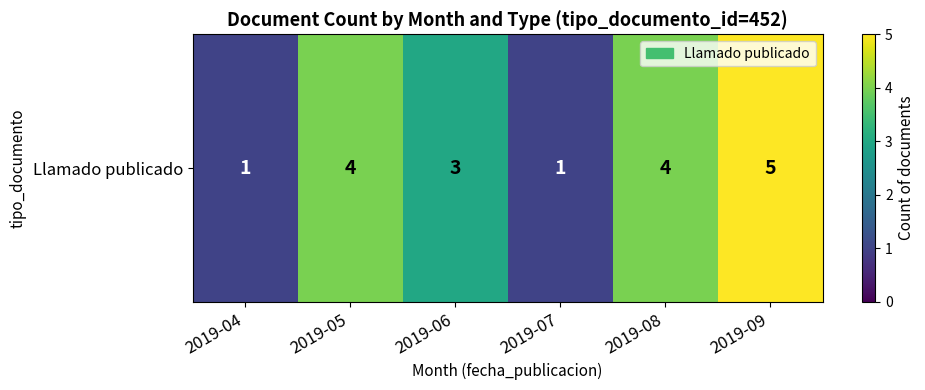

Count the values in the range 1 to 4.

5